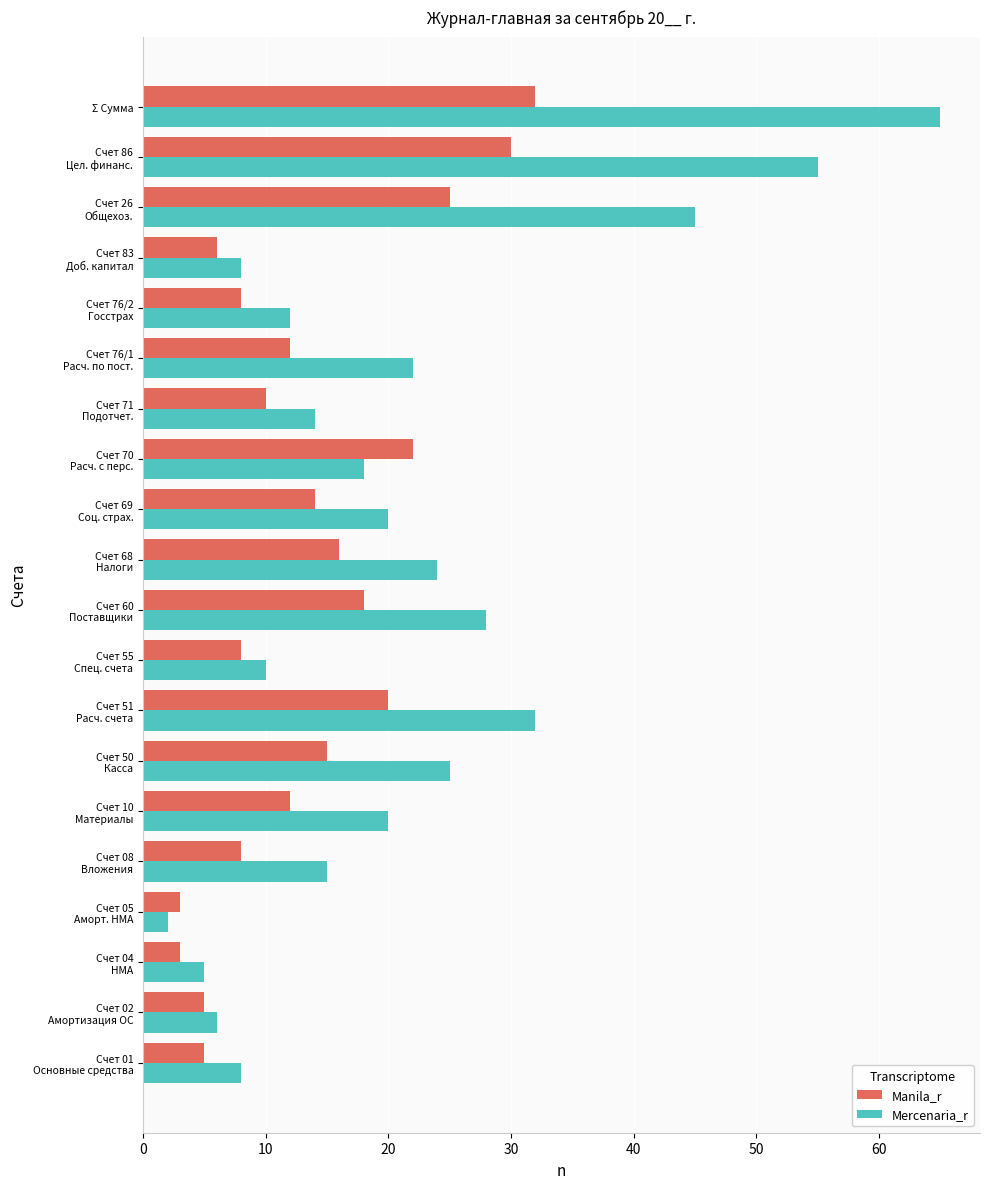

What is the sum of all Mercenaria_r values?

434